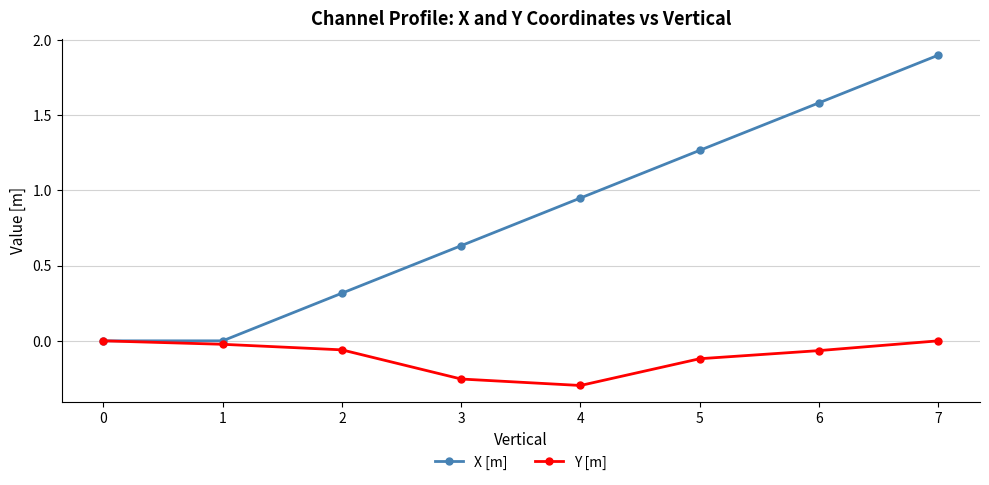

At how many categories does at least one series exceed 1?

3